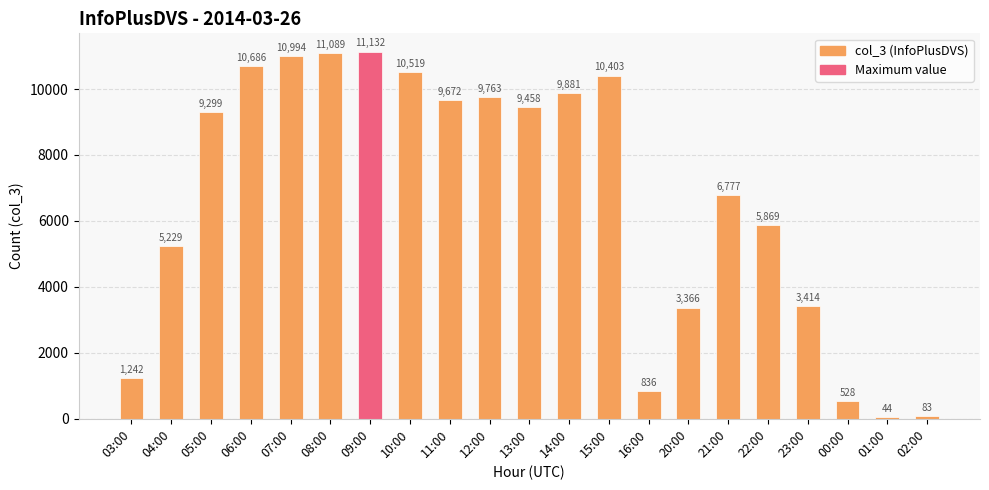

What is the sum of all values?

140284